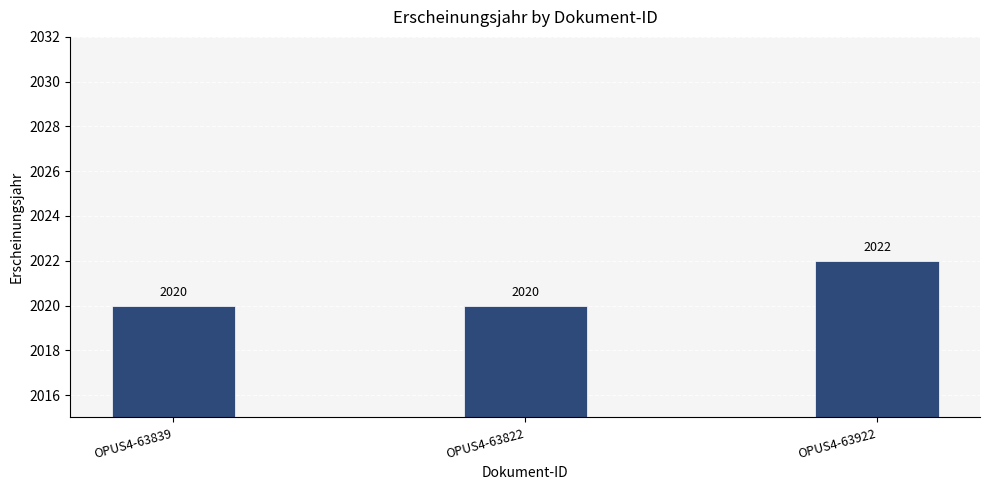

How many bars are there in total?

3